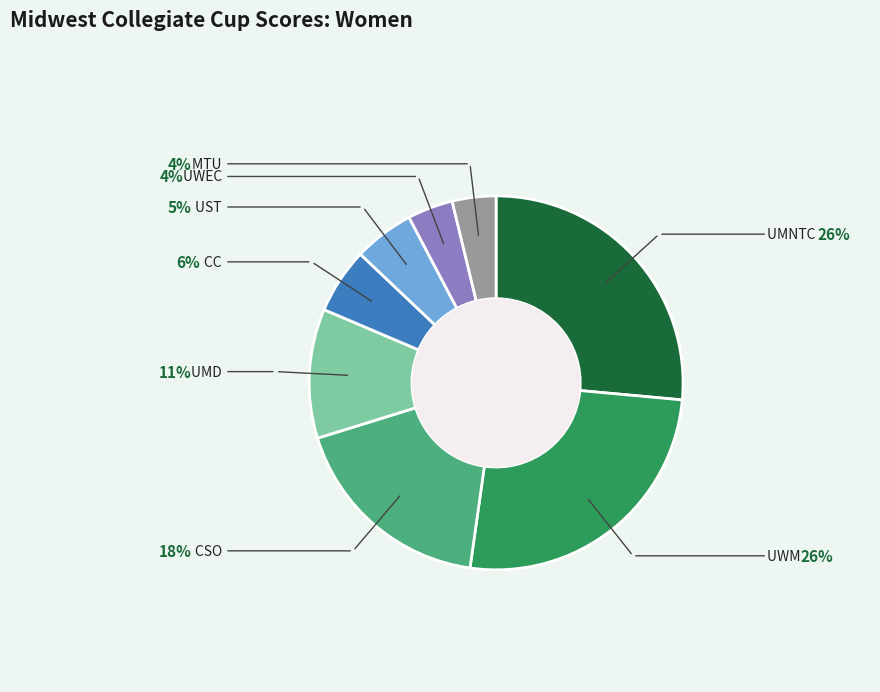

Rank the categories by value from highest to lowest.

UMNTC, UWM, CSO, UMD, CC, UST, UWEC, MTU